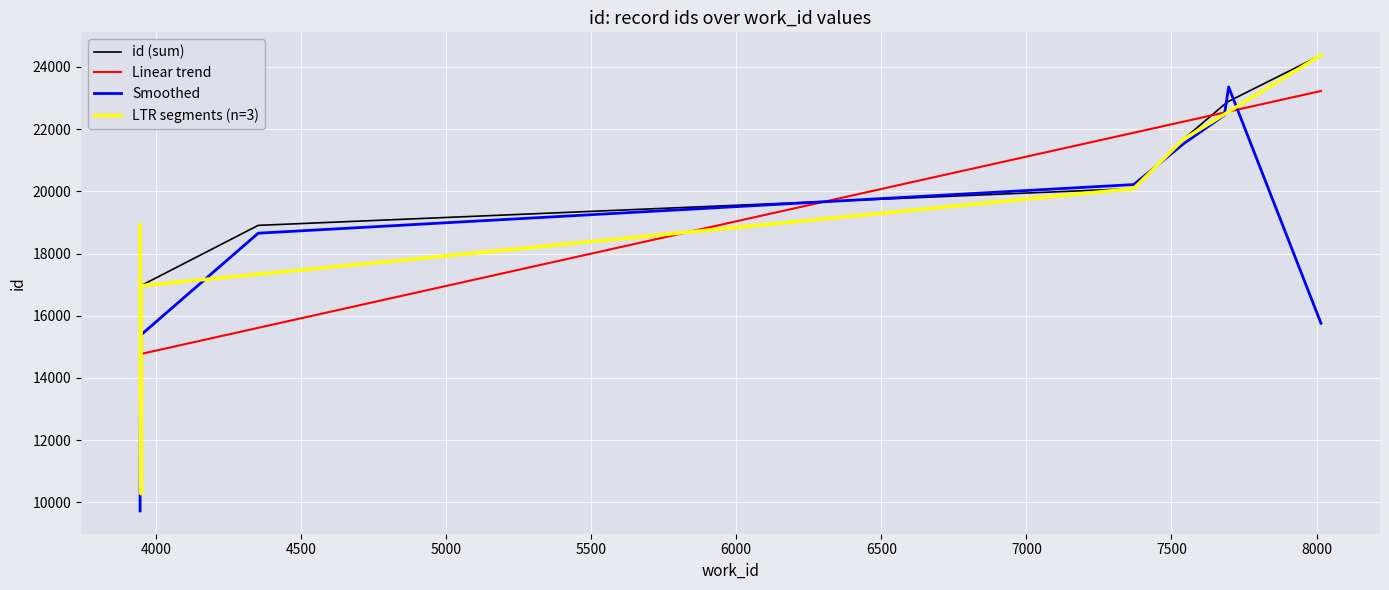

Which has a higher value, 7697 or 3949?

7697